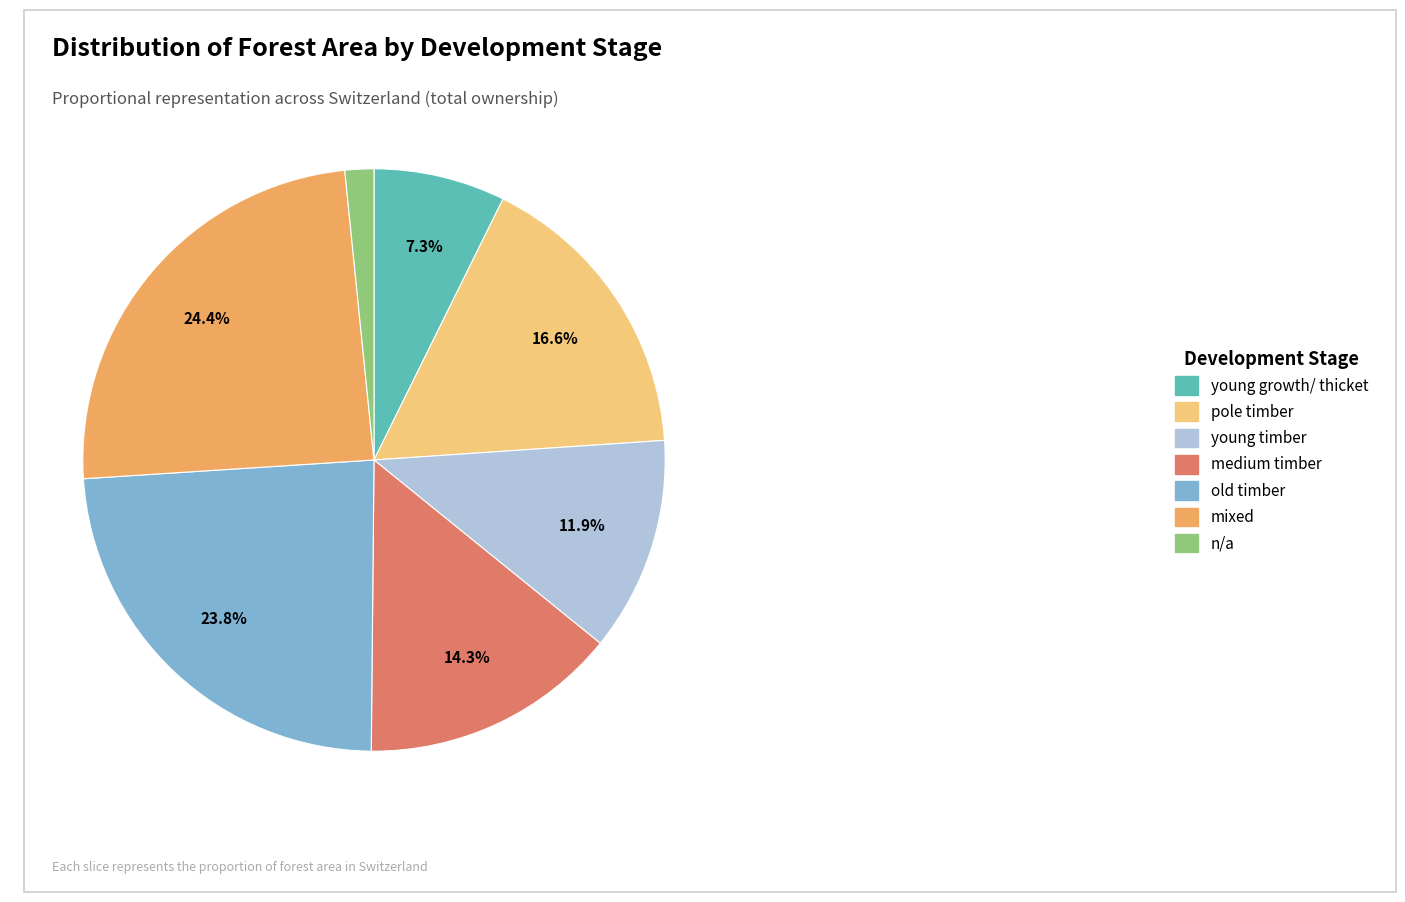

Approximately how many times larger is the value at young timber compared to young growth/ thicket?

1.6